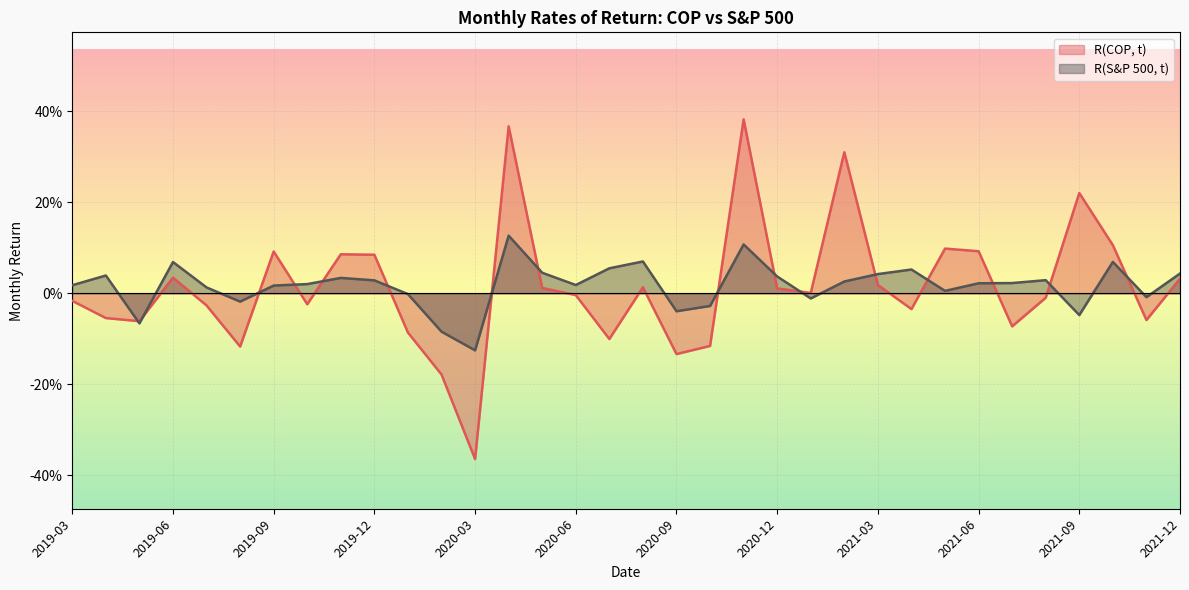

How many values in R(S&P 500, t) are below zero?

10